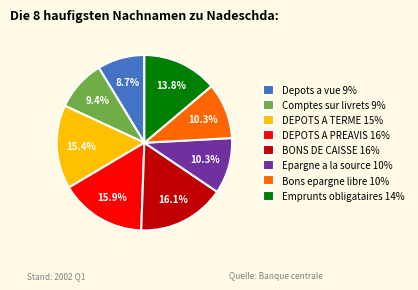

Combined, what portion of the pie is Emprunts obligataires and Comptes sur livrets?

23.2%